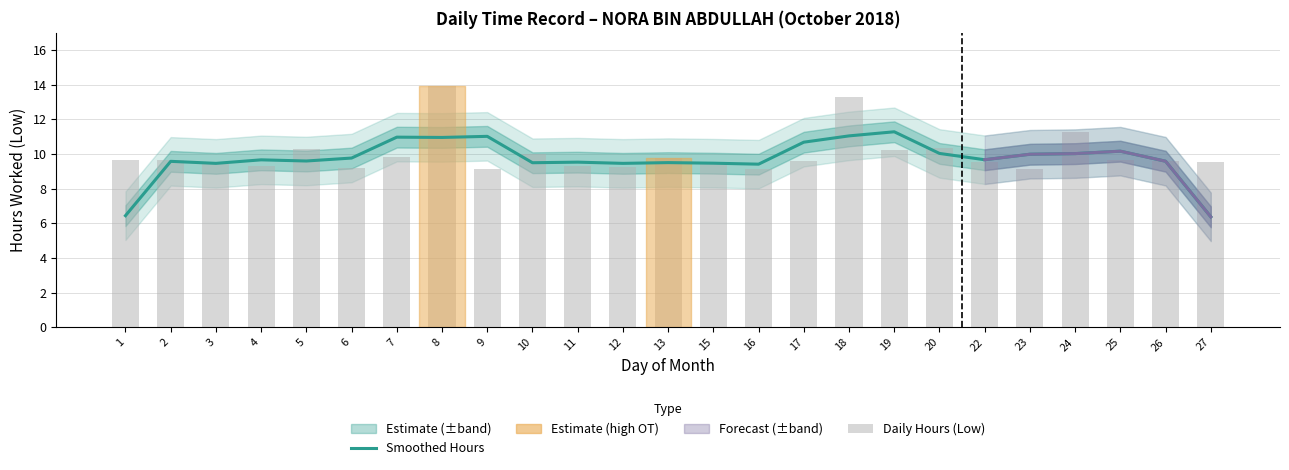

At 25, list the series in order from smallest to largest.

Daily Hours (Low), Smoothed Hours